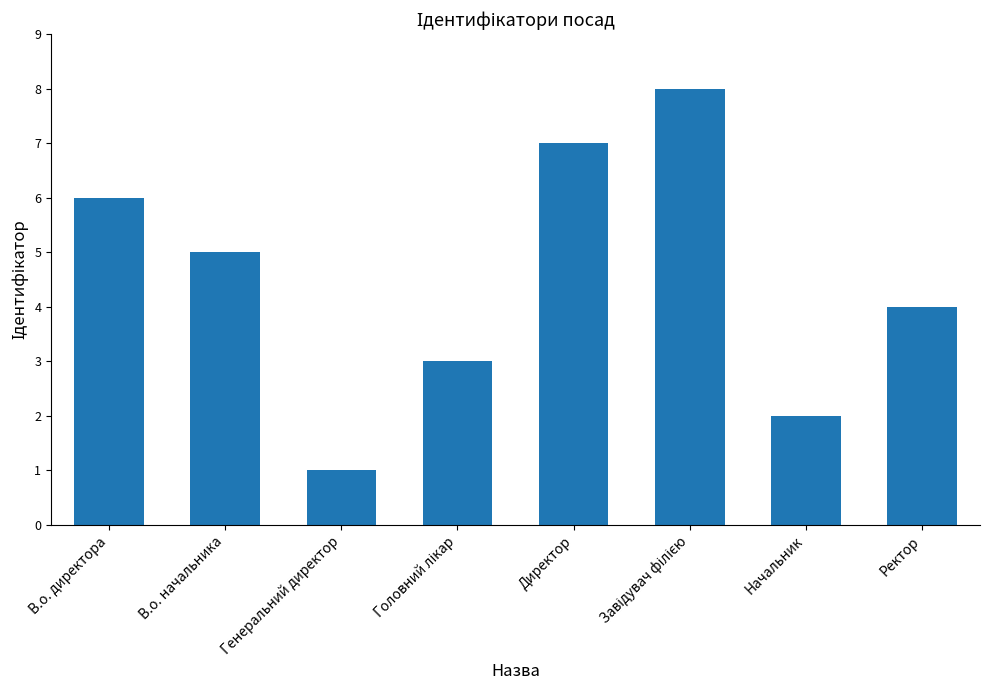

Which has a higher value, Начальник or Директор?

Директор